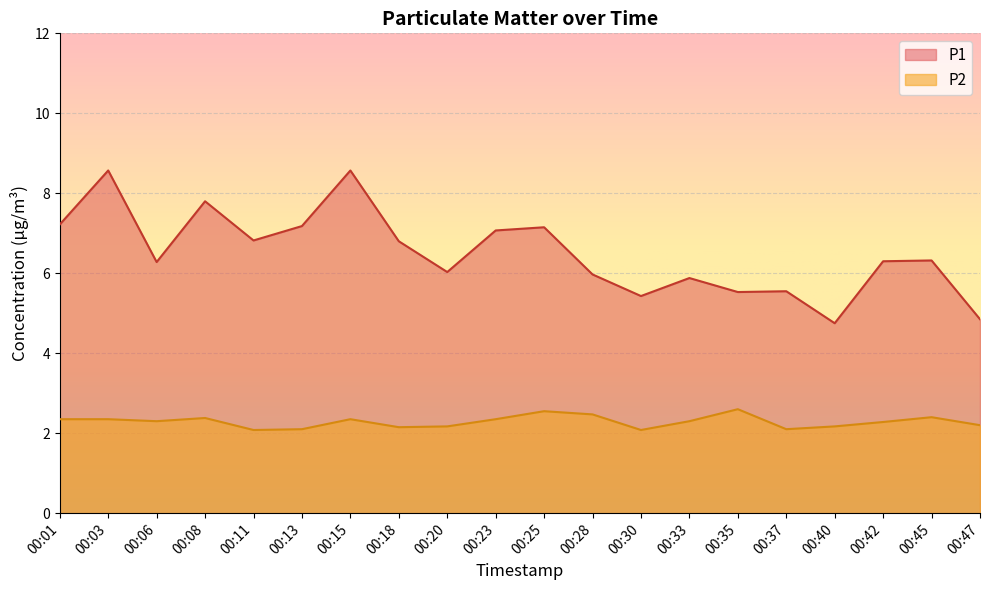

What are all the series names shown in the legend?

P1, P2